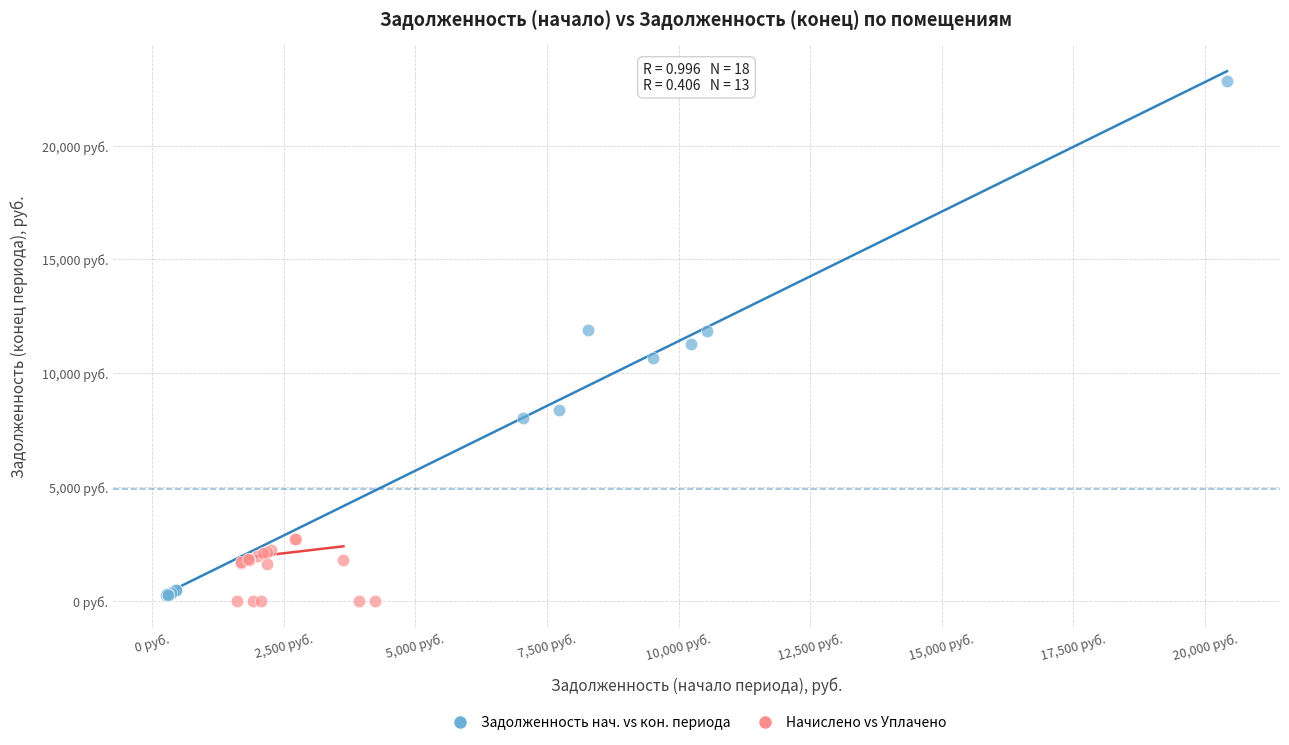

Which series has the widest spread of Y values?

Задолженность нач. vs кон. периода